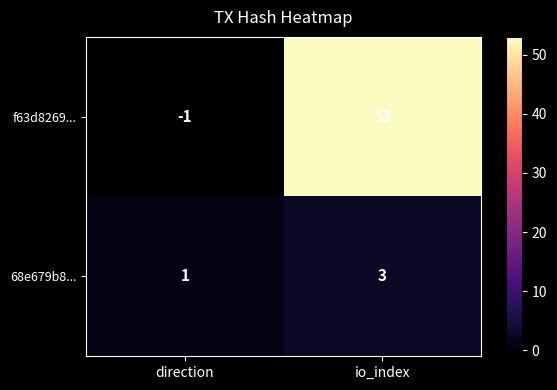

At which label is 68e679b8... closest to 2?

direction